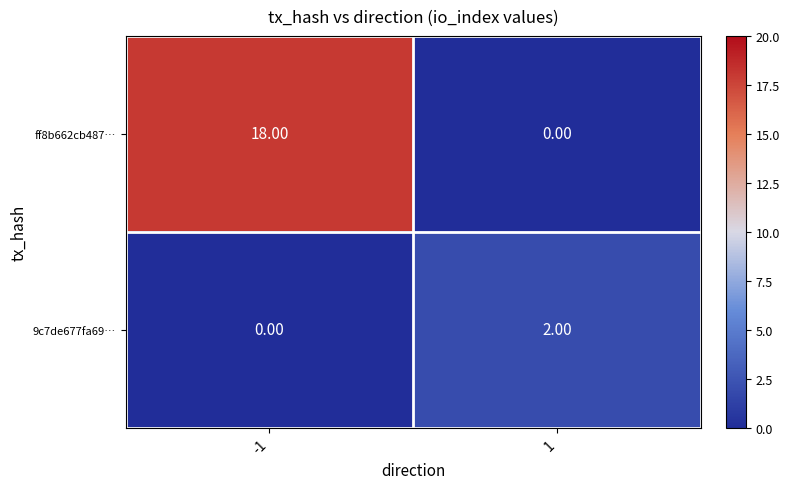

At which category is the sum across all series the highest?

-1